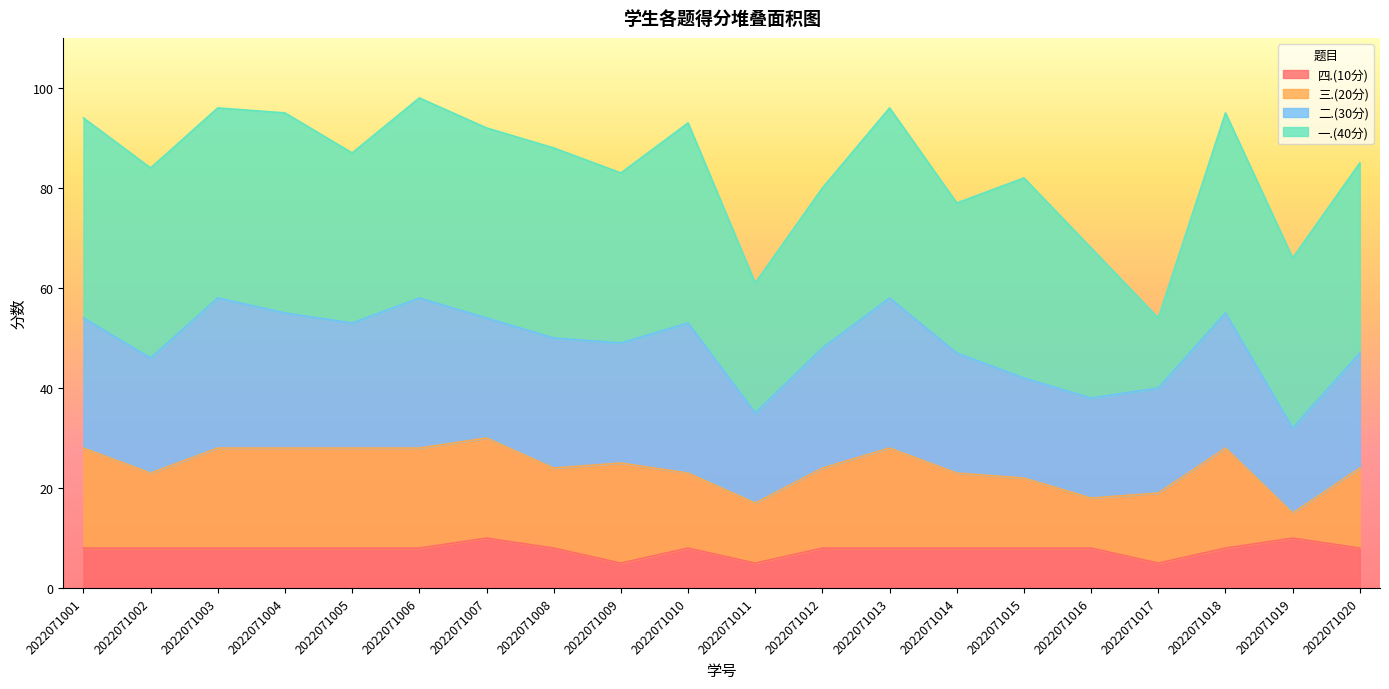

What is the difference between the 一.(40分) values at 2022071016 and 2022071020?

8